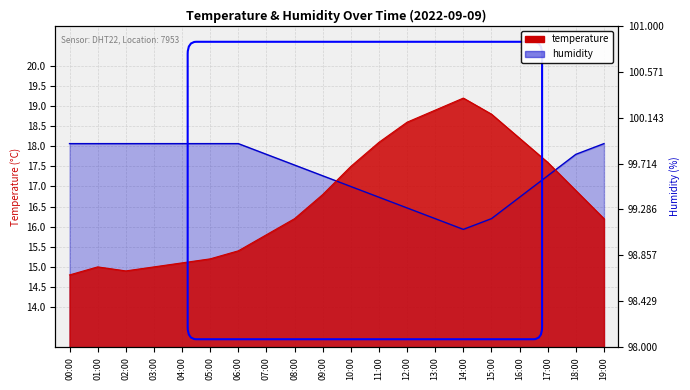

At how many categories does at least one series exceed 15?

20